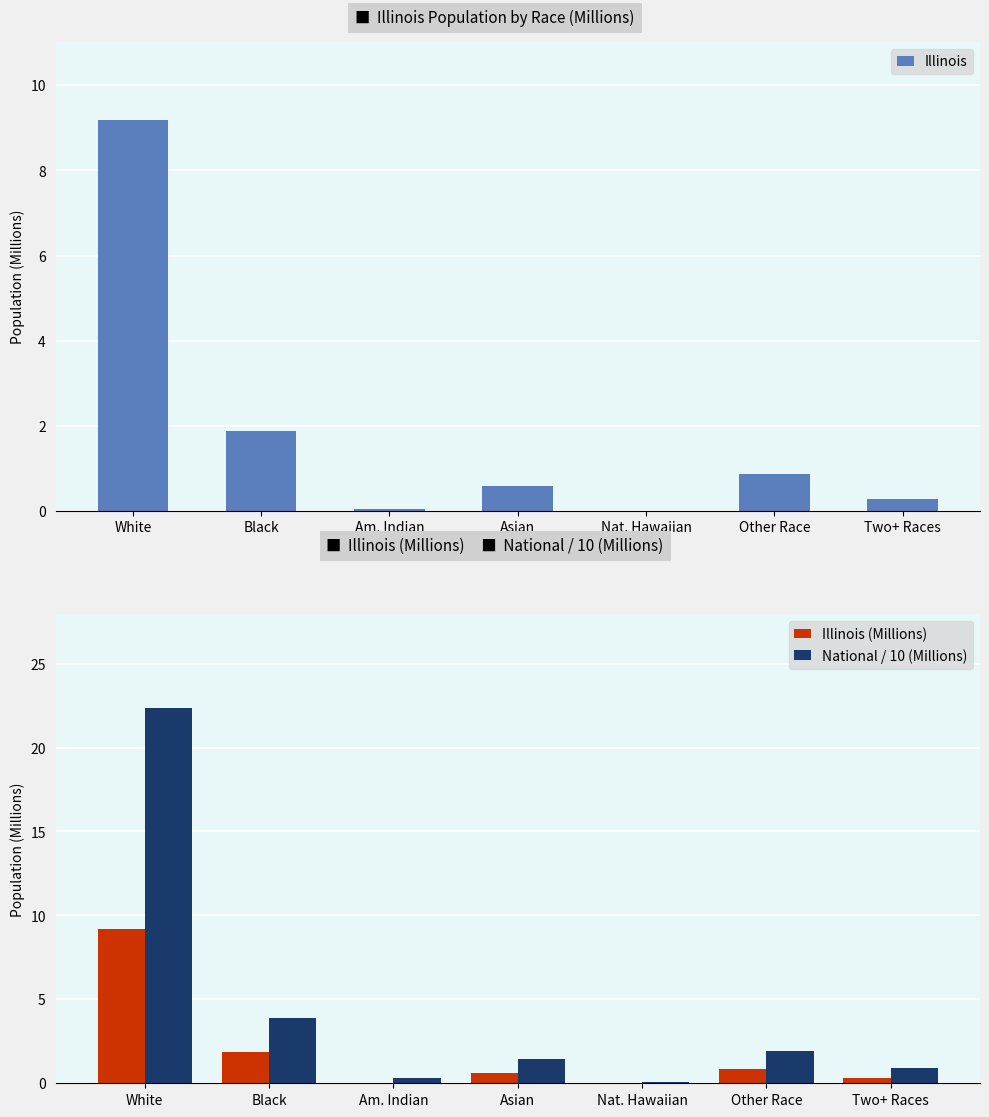

Is it true that Illinois (Millions) equals 0.6 at Asian?

True